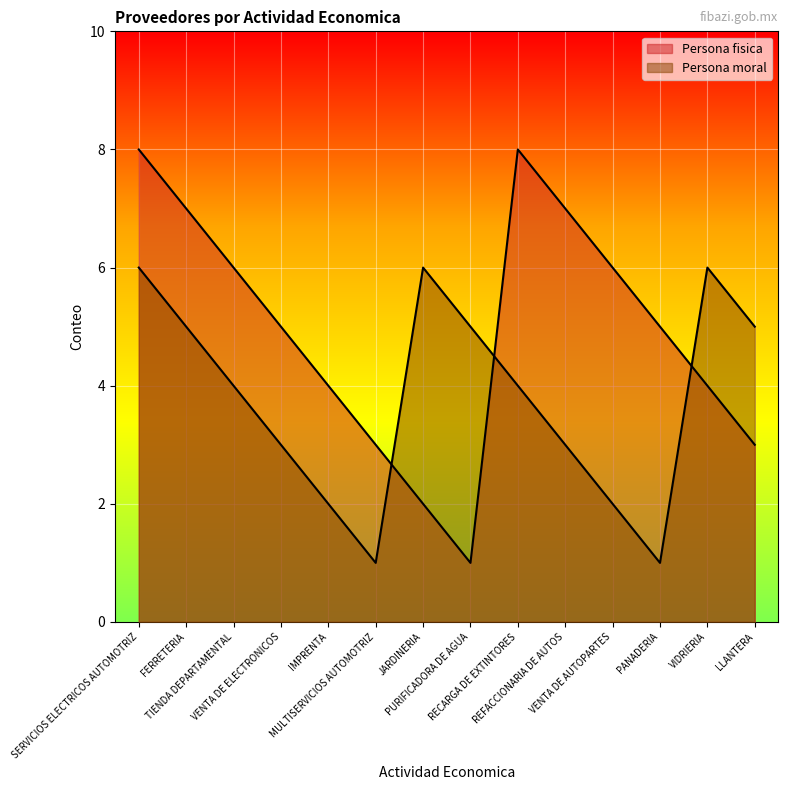

Which category has the highest value in the Persona moral series?

SERVICIOS ELECTRICOS AUTOMOTRIZ